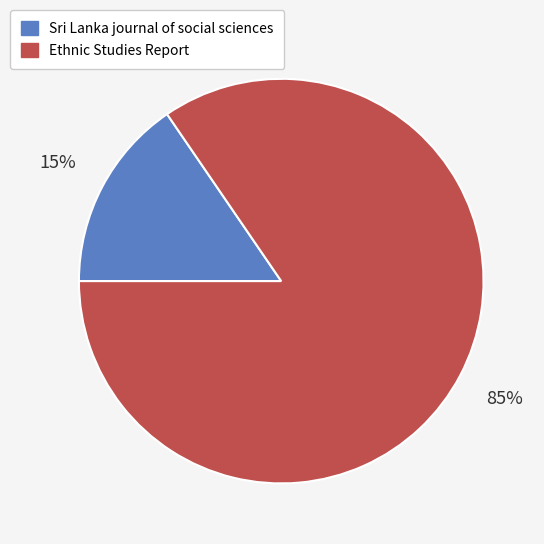

To the nearest percent, what is the average slice percentage?

50%